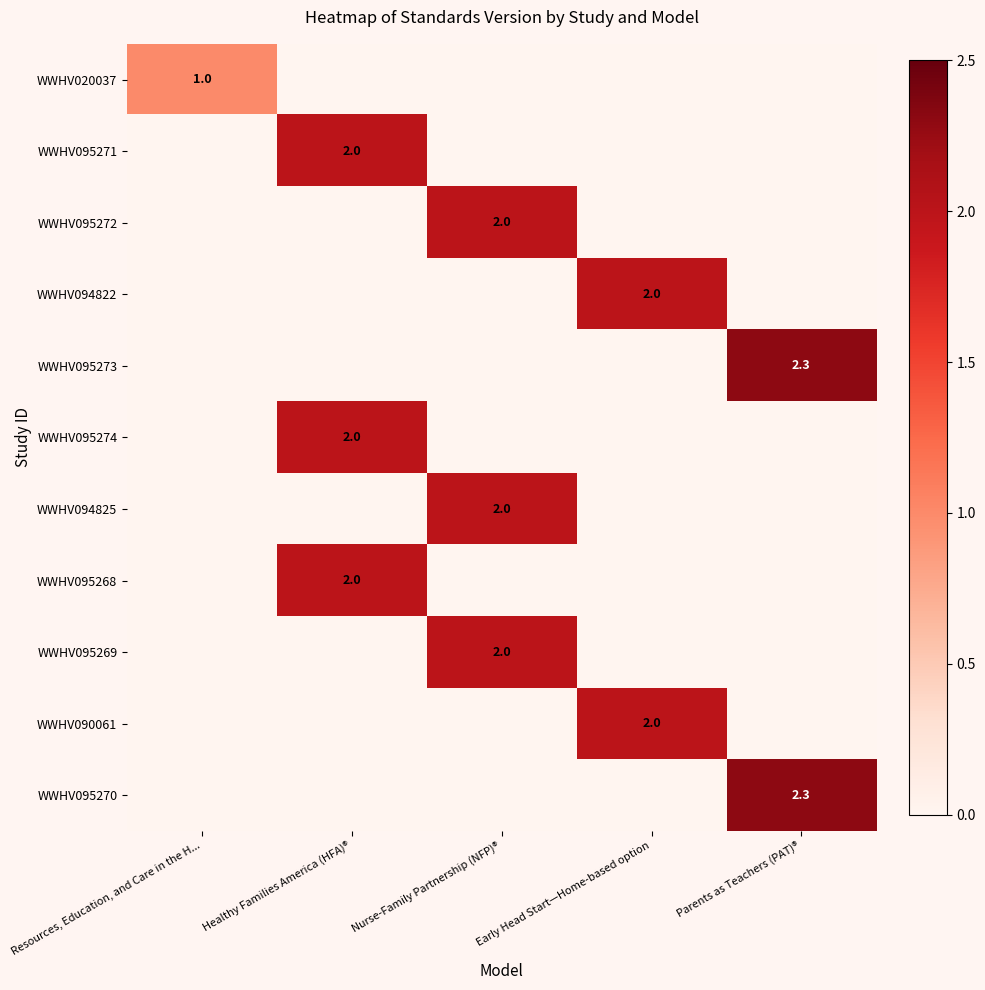

The value of WWHV095269 at Nurse-Family Partnership (NFP)® is 2.0. True or false?

True